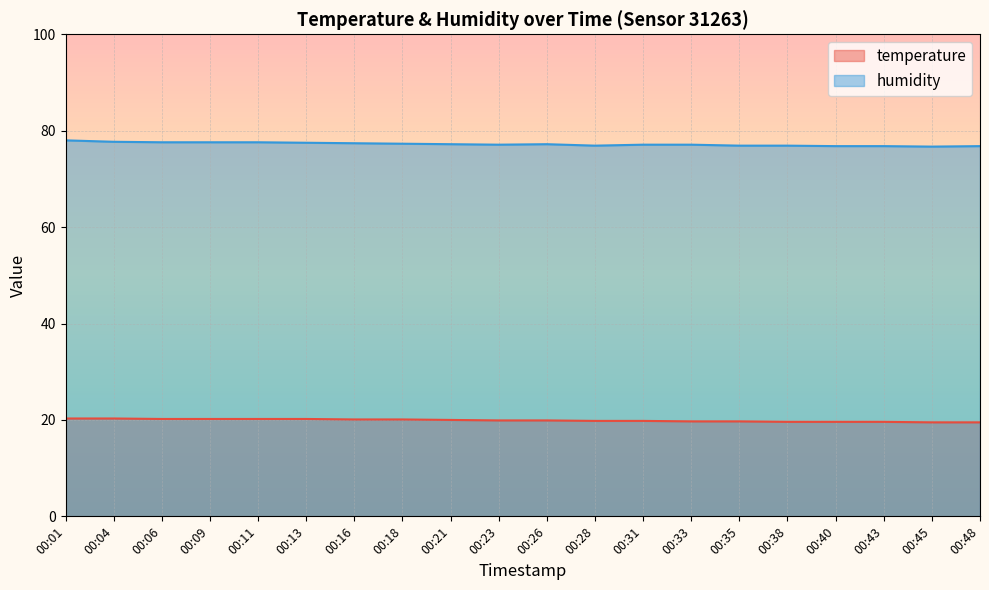

What is the difference between the temperature values at 00:01 and 00:06?

0.1